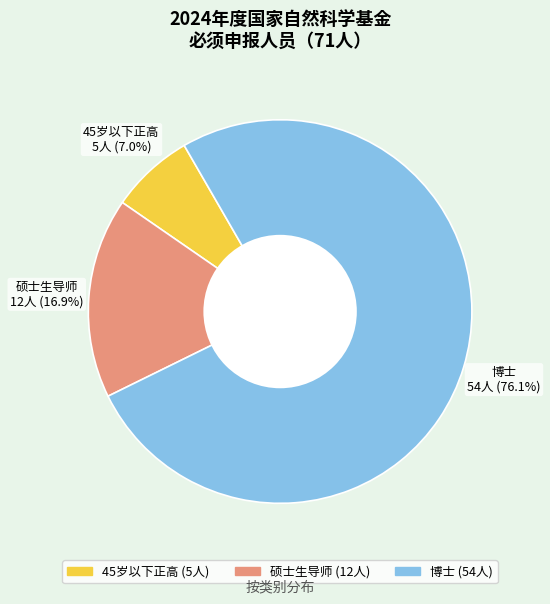

To the nearest percent, what is the difference between the 博士 and 45岁以下正高 slice percentages?

69%